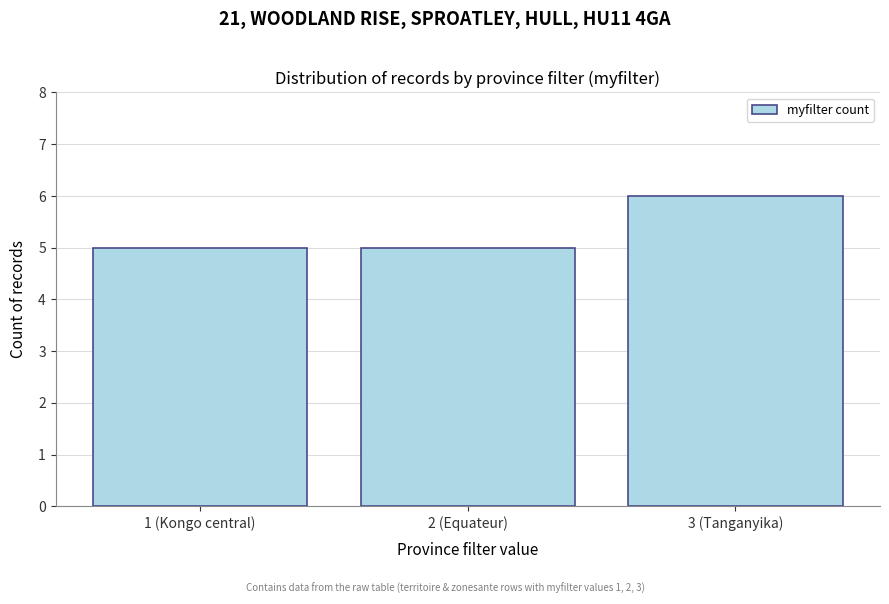

Reading left to right, list all the values displayed in this chart.

1 (Kongo central)=5	2 (Equateur)=5	3 (Tanganyika)=6